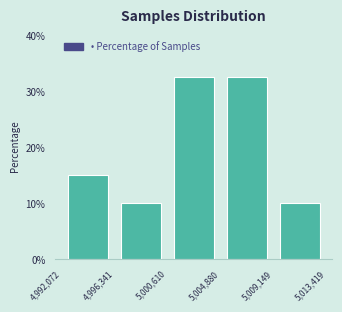

How tall is the bar that spans 4,996,341 to 5,000,610 on the x-axis? The values are not printed on the chart, so give them approximately, as read against the axis.

10